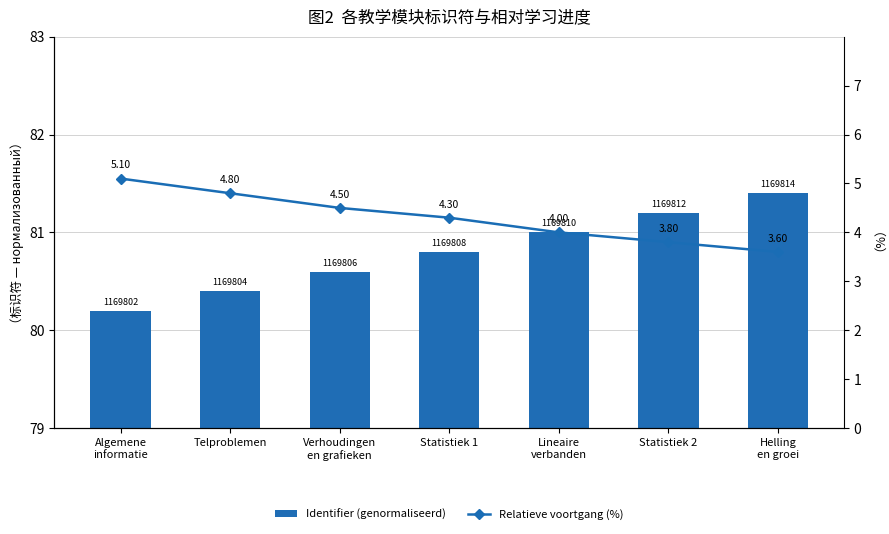

How many Relatieve voortgang (%) values are between 3 and 4?

3